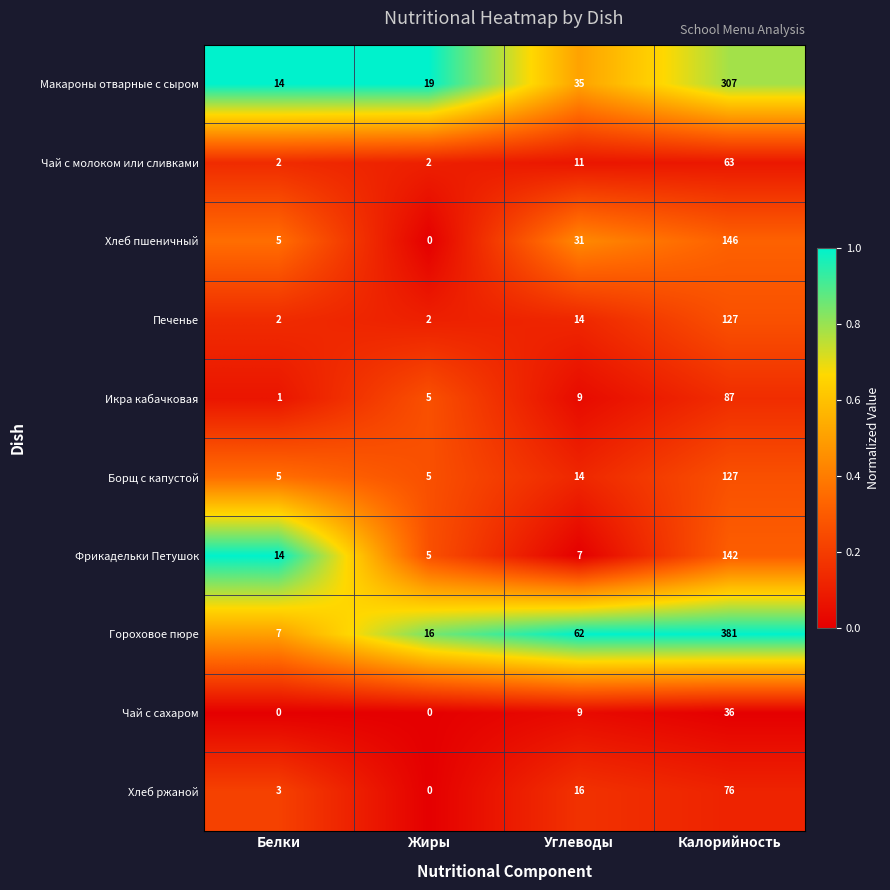

Which series has the widest spread of values?

Гороховое пюре